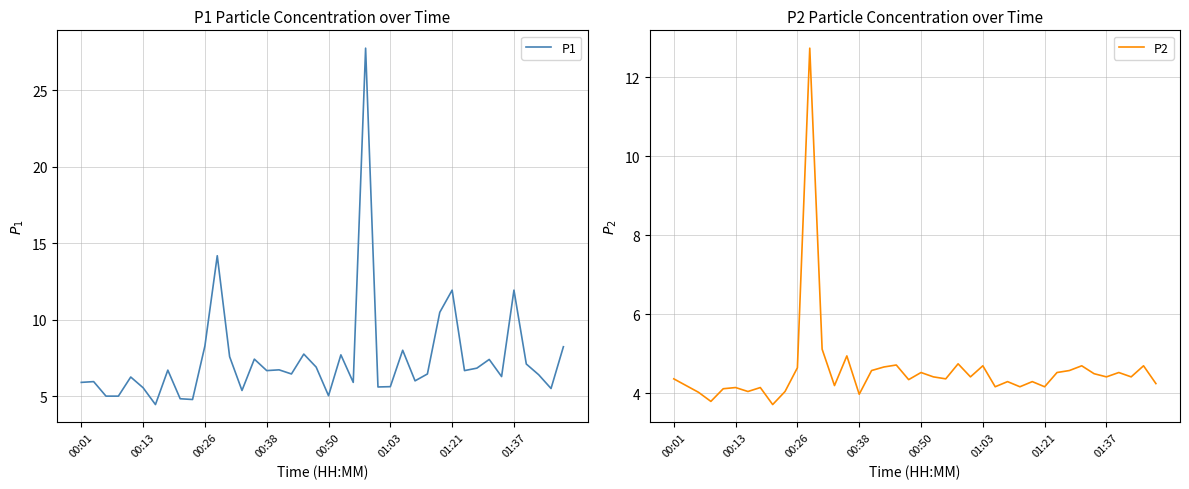

What is the maximum value for P1?

27.8